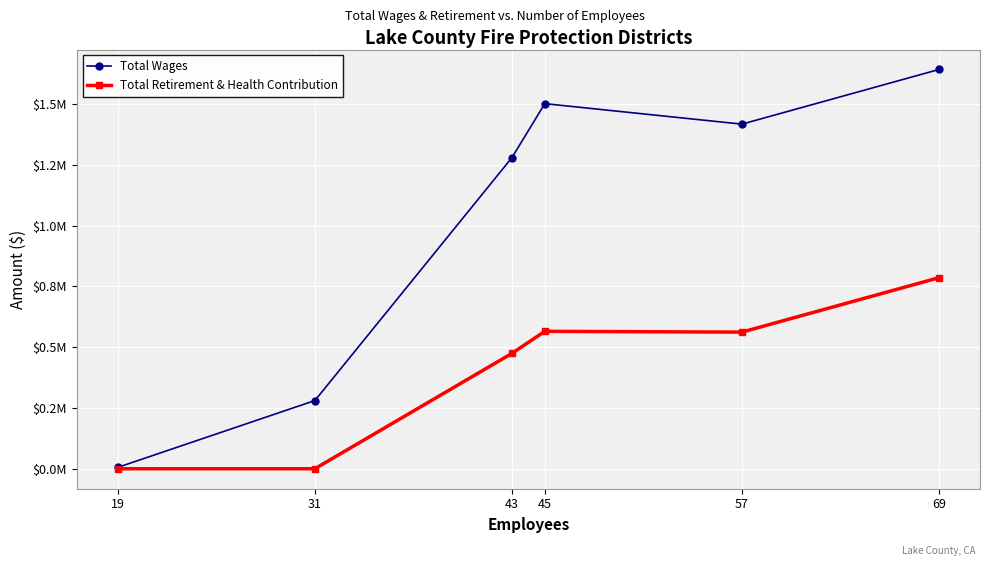

Does the chart have visible grid lines?

Yes